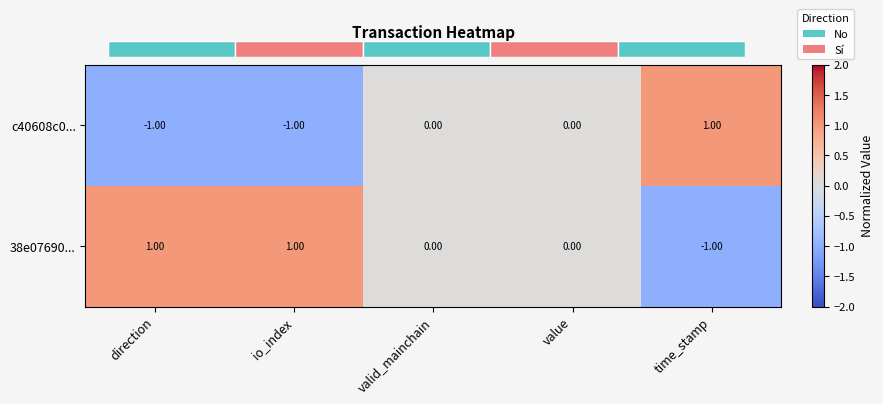

Is the value of c40608c0... at value greater than the value of 38e07690... at io_index?

No